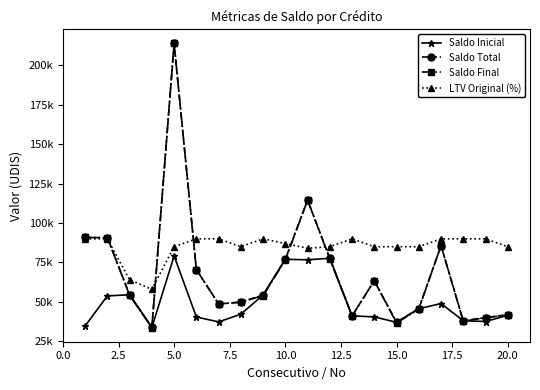

What are all the series names shown in the legend?

Saldo Inicial, Saldo Total, Saldo Final, LTV Original (%)